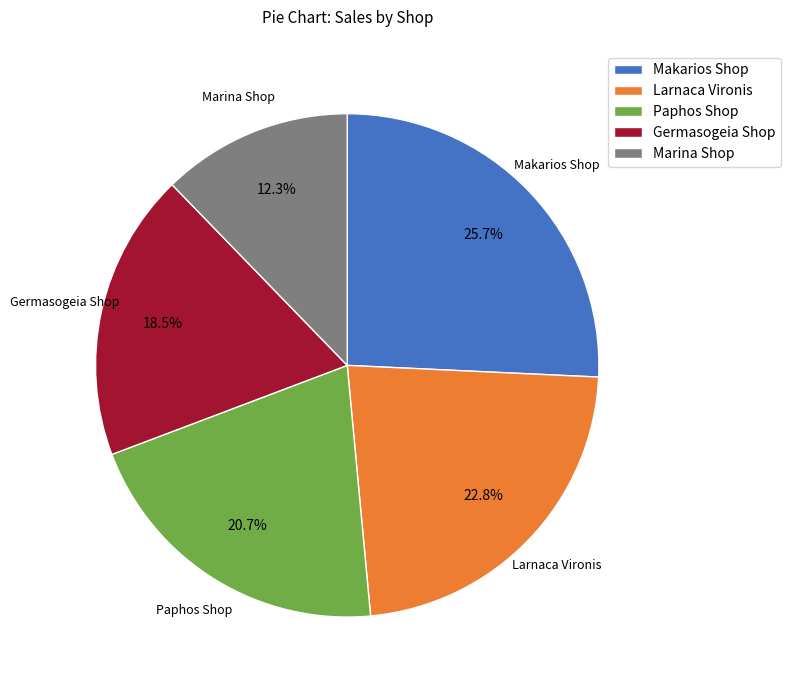

Does Germasogeia Shop account for over 50% of the chart?

No